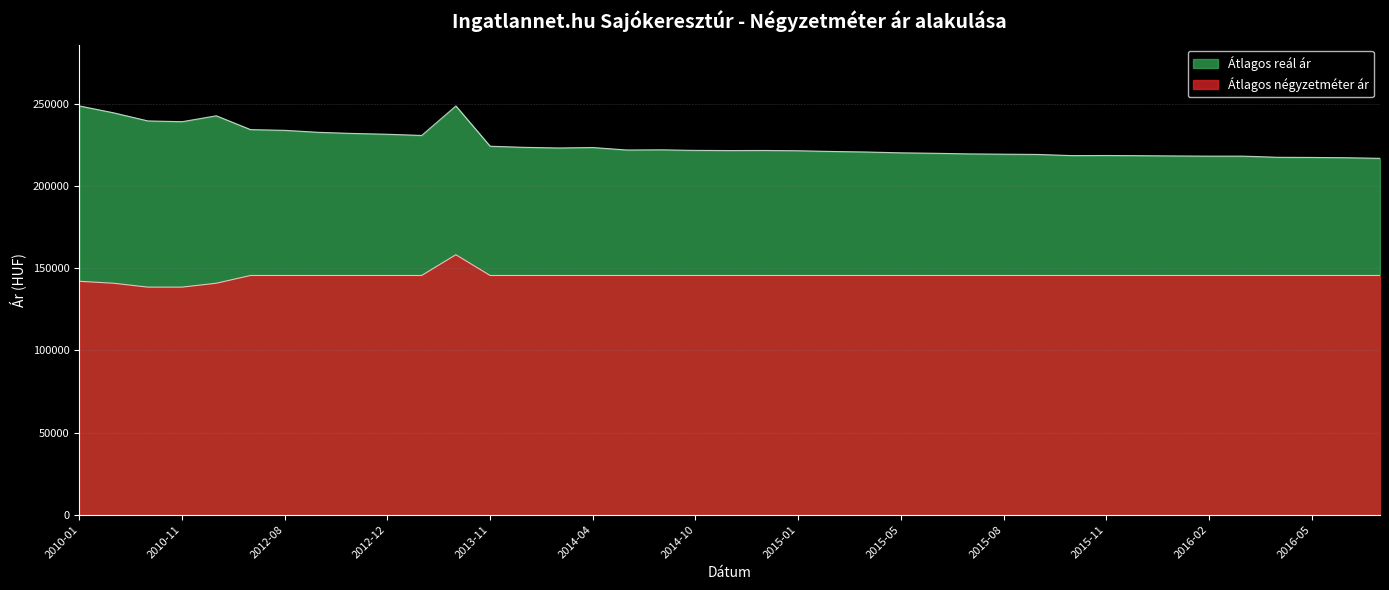

At which label is Átlagos négyzetméter ár closest to 148464?

2012-07